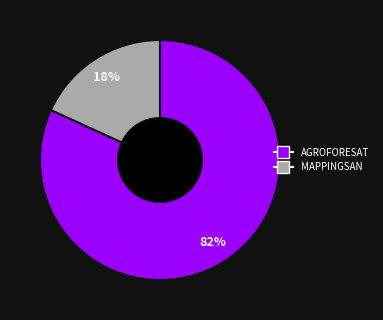

The MAPPINGSAN slice represents 13% of the pie. True or false?

False